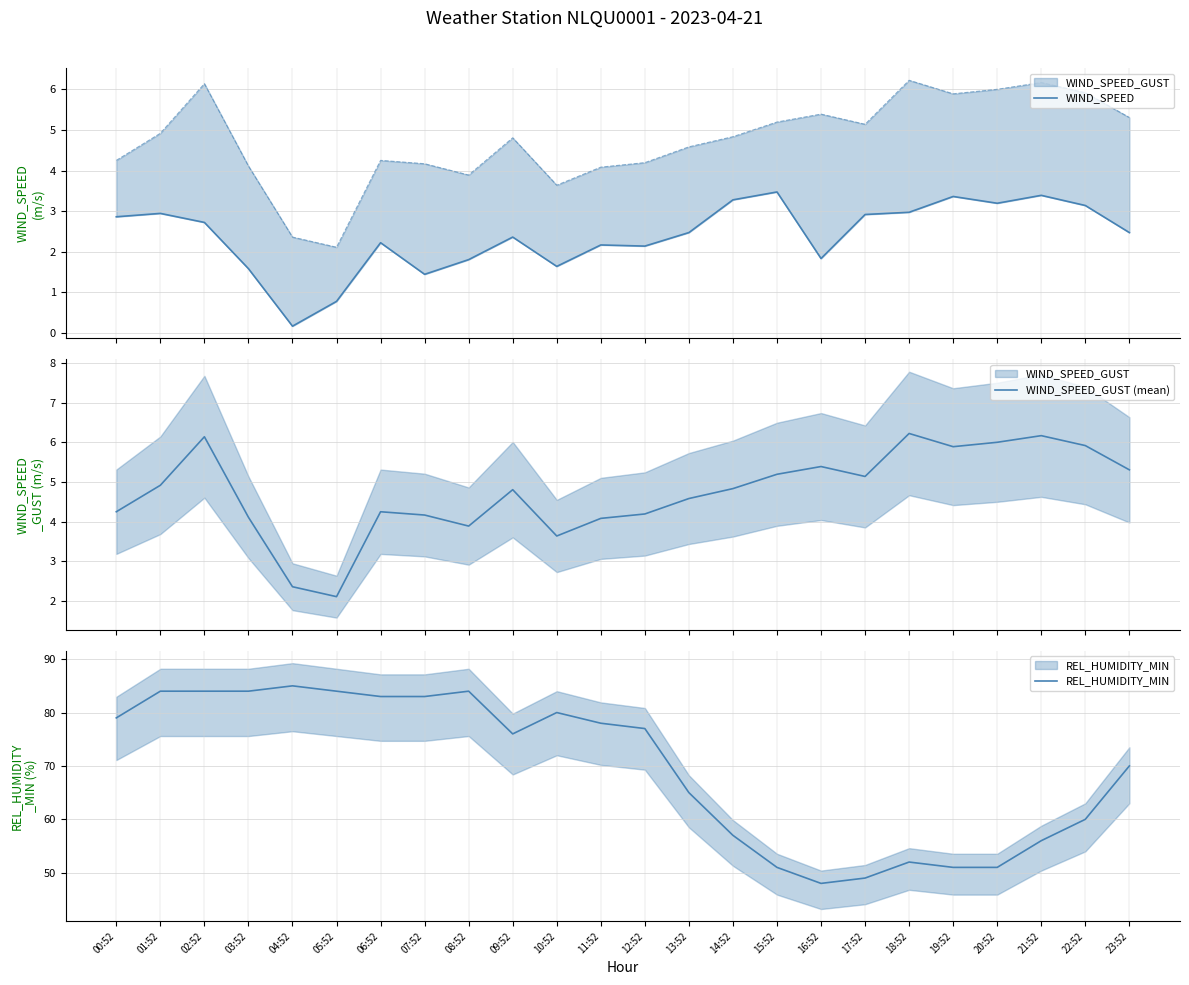

Reading right to left, extract all data points from this chart.

WIND_SPEED: 23:52=2.5	22:52=3.1	21:52=3.4	20:52=3.2	19:52=3.4	18:52=3.0	17:52=2.9	16:52=1.8	15:52=3.5	14:52=3.3	13:52=2.5	12:52=2.1	11:52=2.2	10:52=1.6	09:52=2.4	08:52=1.8	07:52=1.4	06:52=2.2	05:52=0.8	04:52=0.2	03:52=1.6	02:52=2.7	01:52=2.9	00:52=2.9
WIND_SPEED_GUST (mean): 23:52=5.3	22:52=5.9	21:52=6.2	20:52=6.0	19:52=5.9	18:52=6.2	17:52=5.1	16:52=5.4	15:52=5.2	14:52=4.8	13:52=4.6	12:52=4.2	11:52=4.1	10:52=3.6	09:52=4.8	08:52=3.9	07:52=4.2	06:52=4.2	05:52=2.1	04:52=2.4	03:52=4.1	02:52=6.1	01:52=4.9	00:52=4.2
REL_HUMIDITY_MIN: 23:52=70.0	22:52=60.0	21:52=56.0	20:52=51.0	19:52=51.0	18:52=52.0	17:52=49.0	16:52=48.0	15:52=51.0	14:52=57.0	13:52=65.0	12:52=77.0	11:52=78.0	10:52=80.0	09:52=76.0	08:52=84.0	07:52=83.0	06:52=83.0	05:52=84.0	04:52=85.0	03:52=84.0	02:52=84.0	01:52=84.0	00:52=79.0